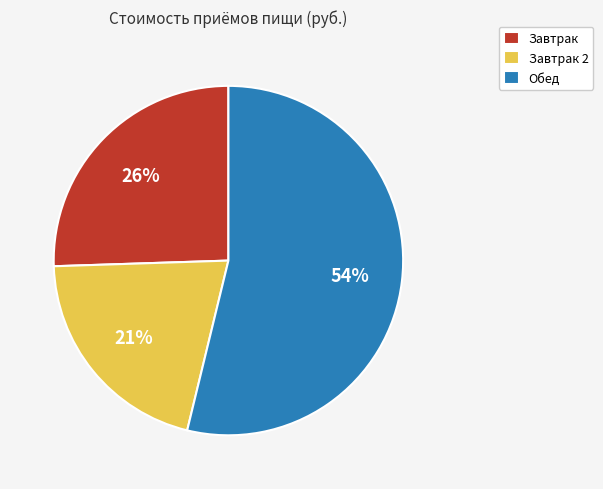

To the nearest percent, what portion does Завтрак 2 represent?

21%